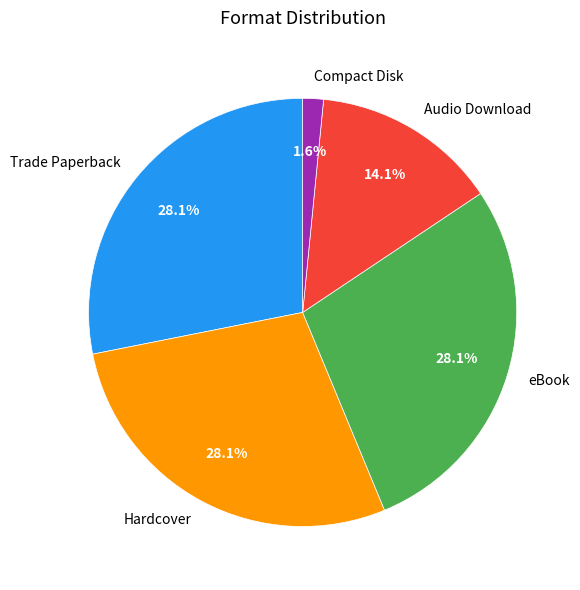

What percentage is the Compact Disk slice, to the nearest percent?

2%